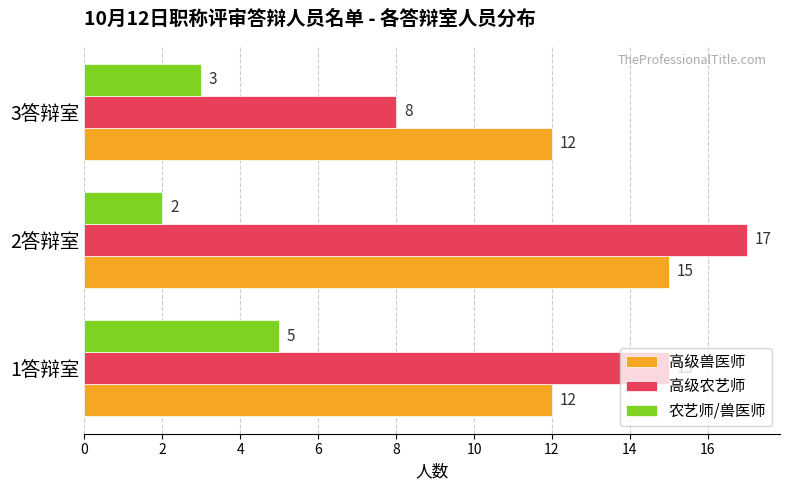

How many values in the 高级兽医师 series exceed 12?

1